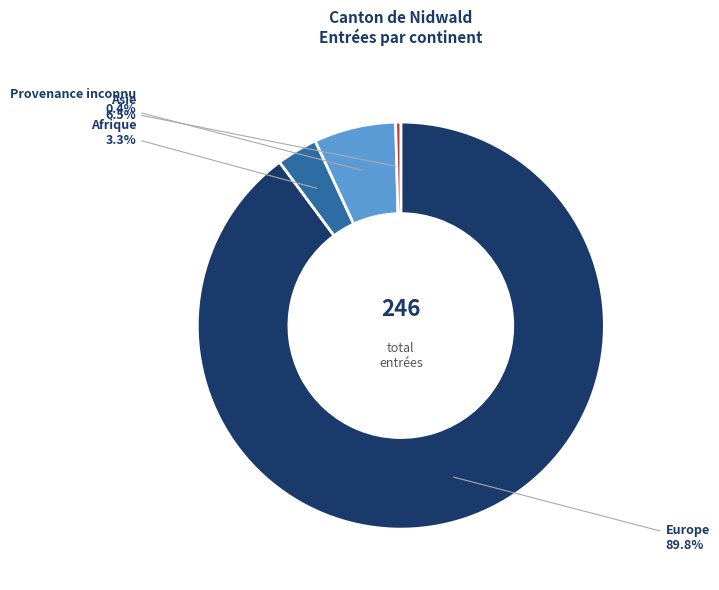

What is the total percentage of Provenance inconnu and Europe?

90.2%